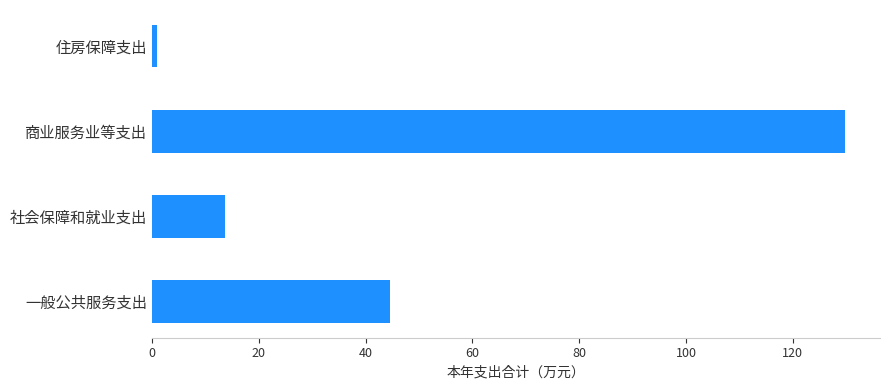

Where is the data nearest to the value 65?

一般公共服务支出